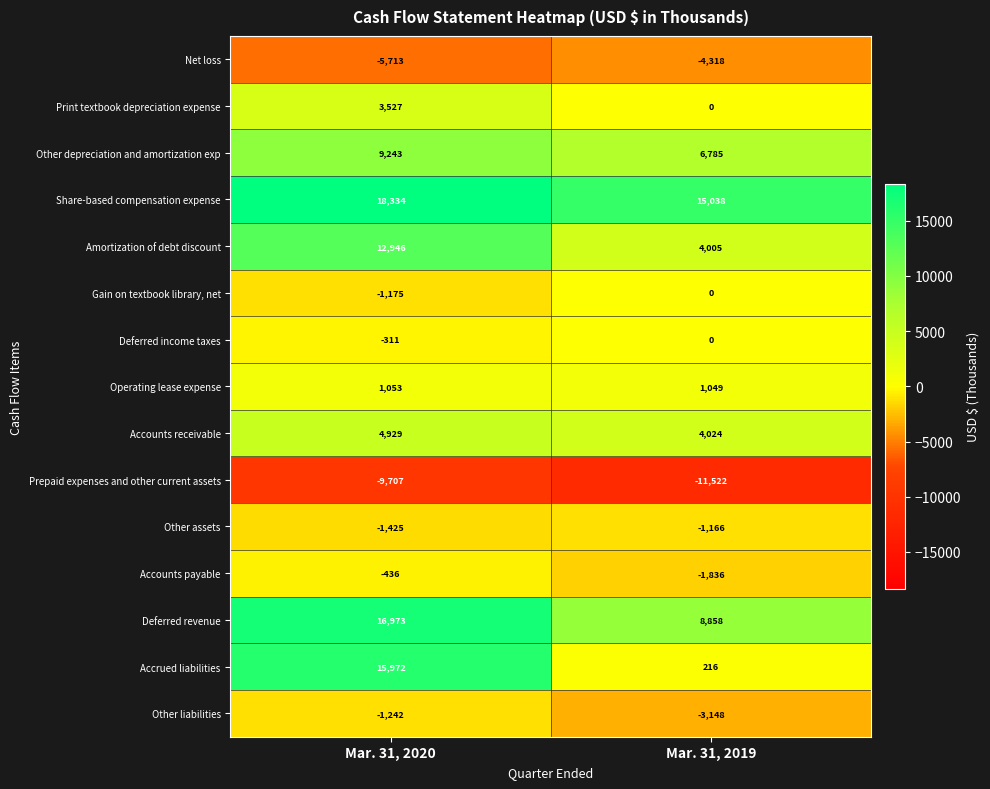

What is the difference between the maximum and minimum values in the Accounts payable series?

1400